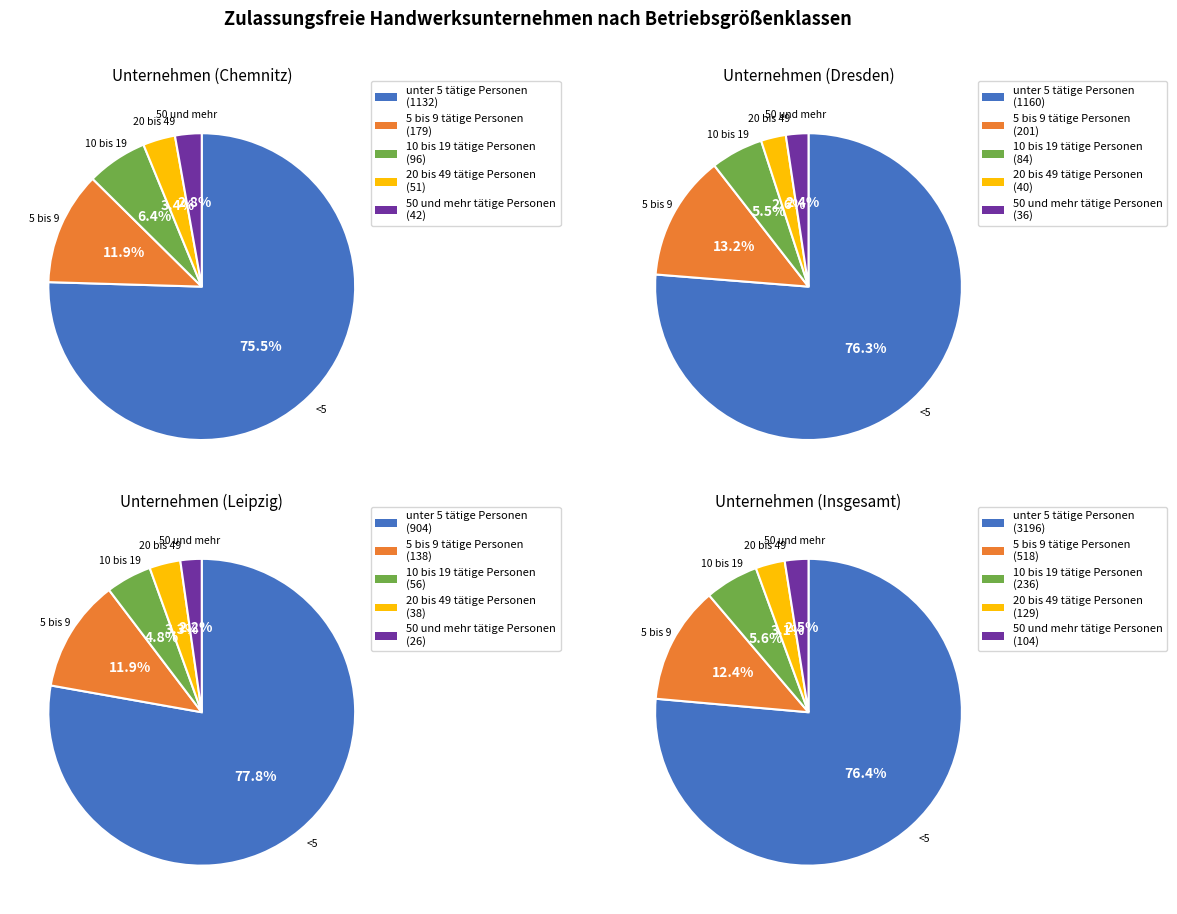

Which slice represents more than half of the pie?

unter 5 tätige Personen